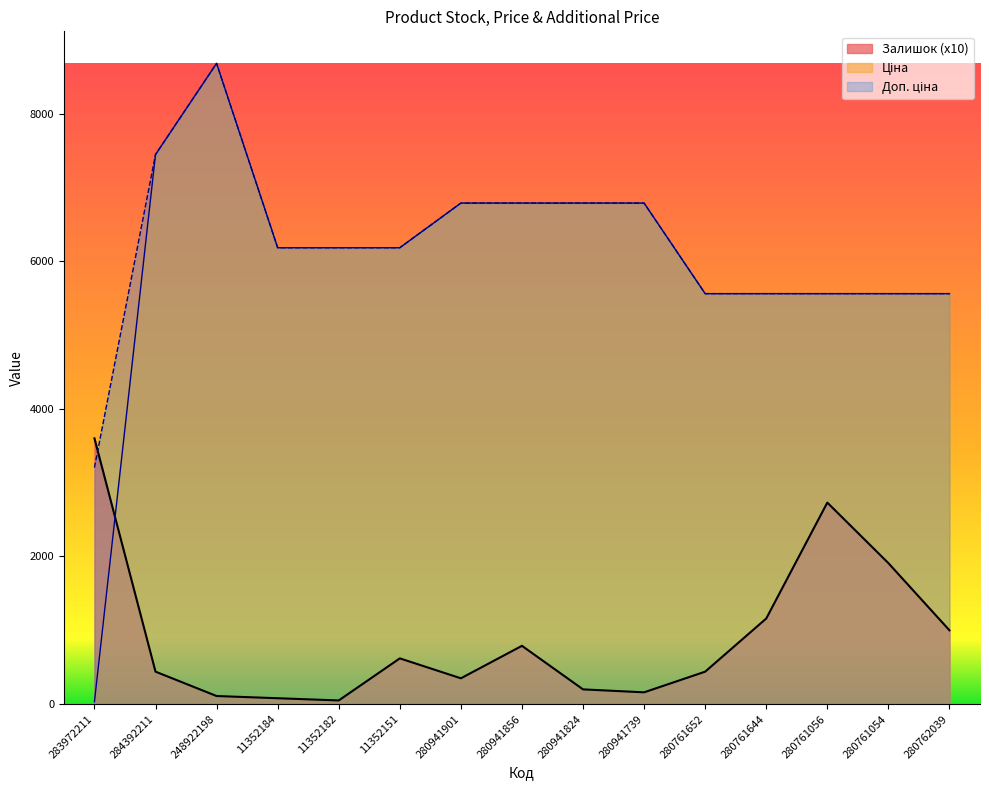

True or false: Доп. ціна and Ціна cross at least once.

False